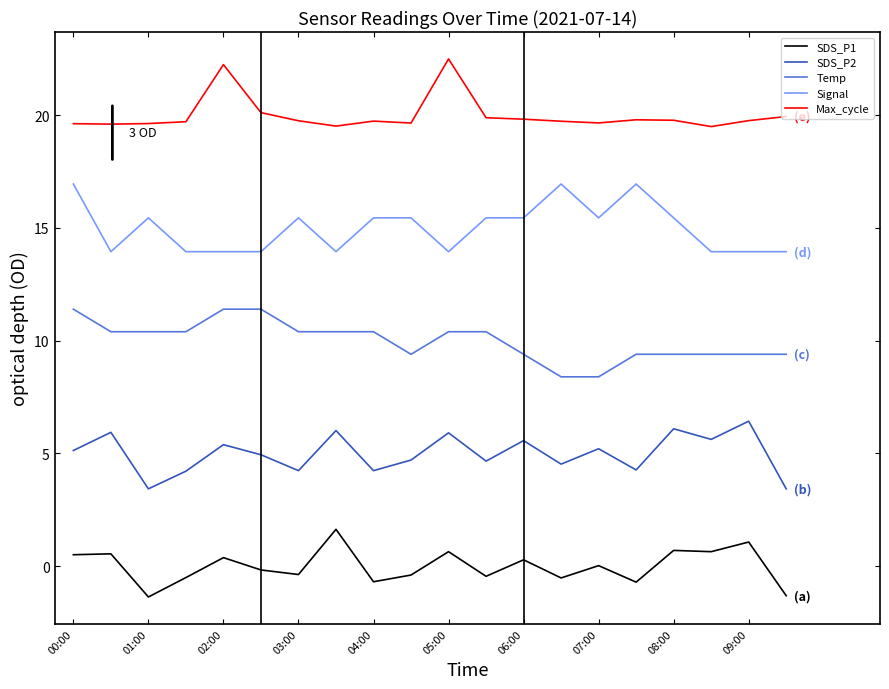

How many lines are shown in the chart?

5